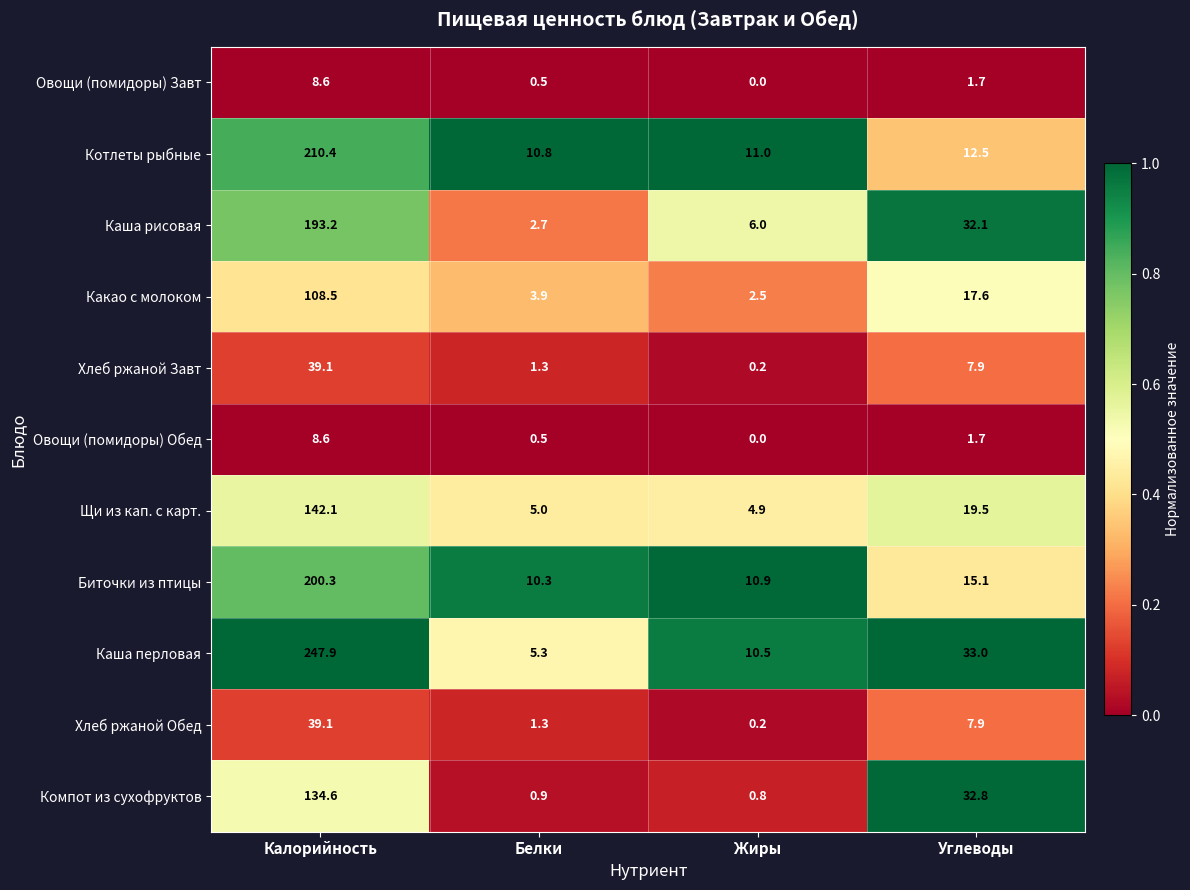

Which category has the lowest value across all series?

Жиры